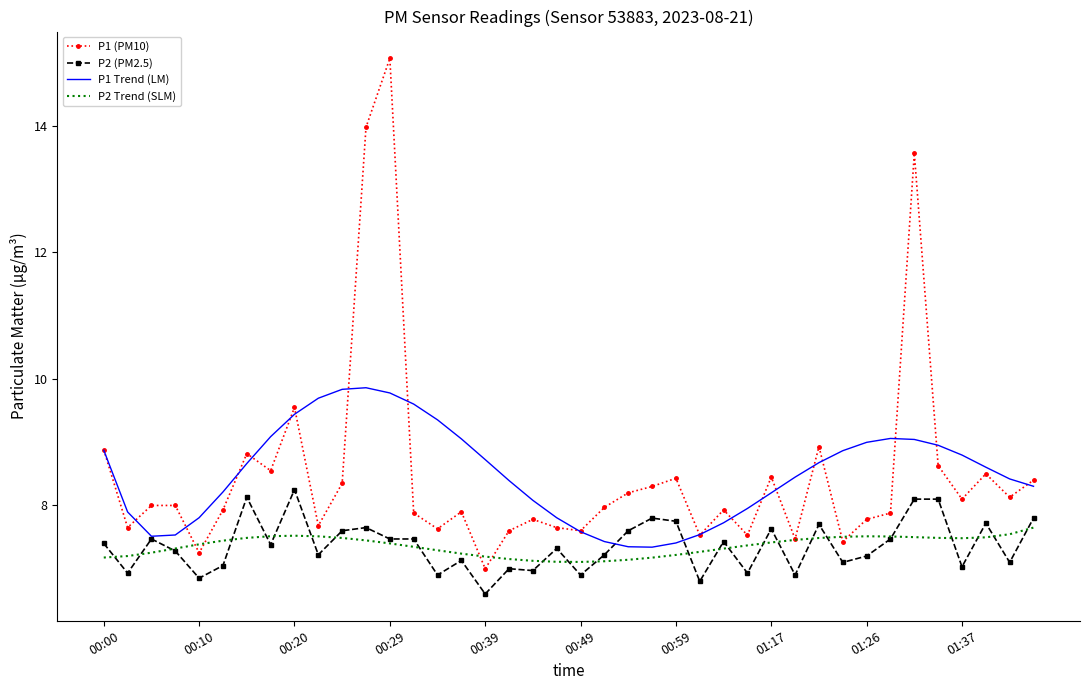

In P1 (PM10), how many points are lower than both neighbors (excluding endpoints)?

13